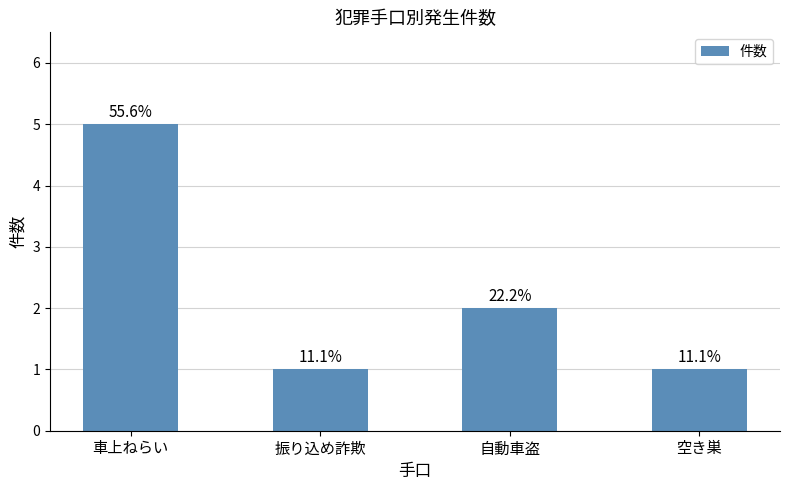

What value does the data have at 自動車盗?

2